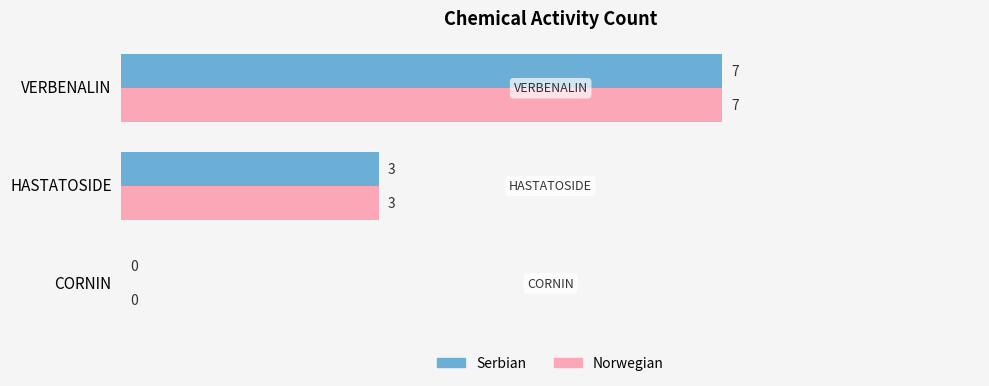

At which category is the sum across all series the highest?

VERBENALIN